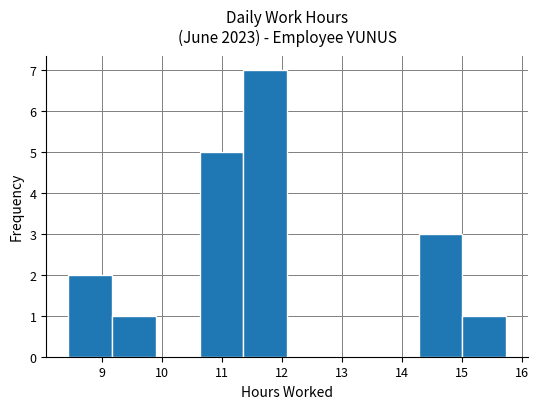

Over which range of the x-axis is the bar tallest?

11.35 to 12.08